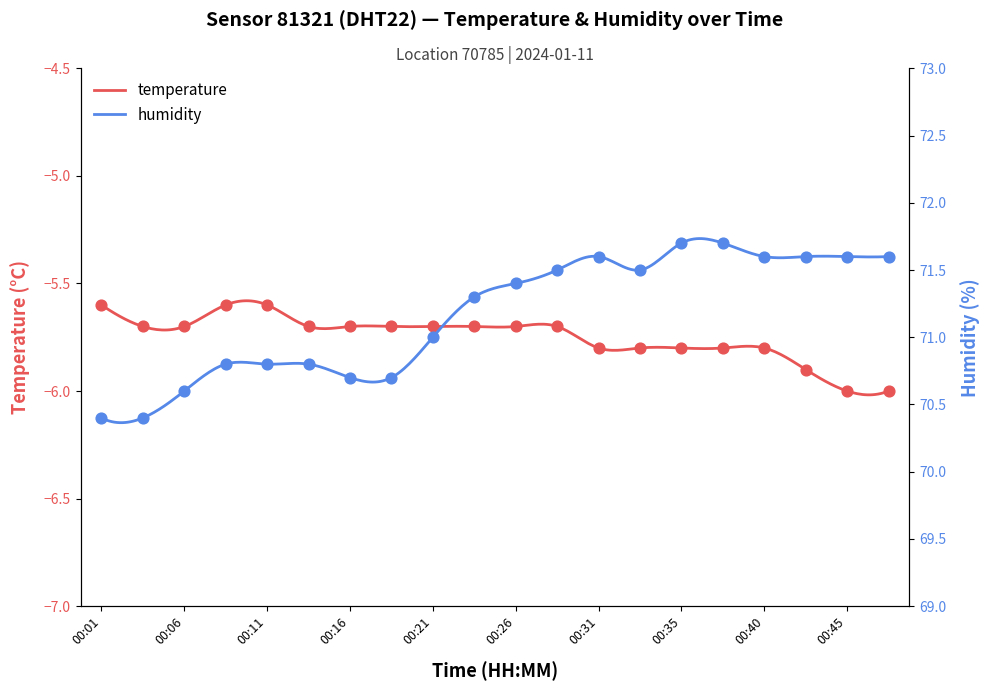

At which category is the sum across all series the highest?

00:35